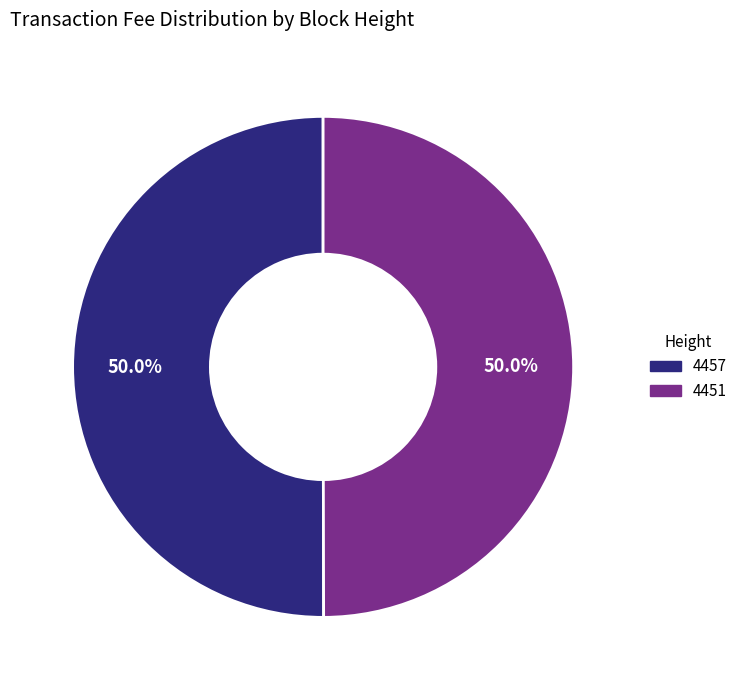

What is the ratio of the value at 4451 to the value at 4457?

1.0